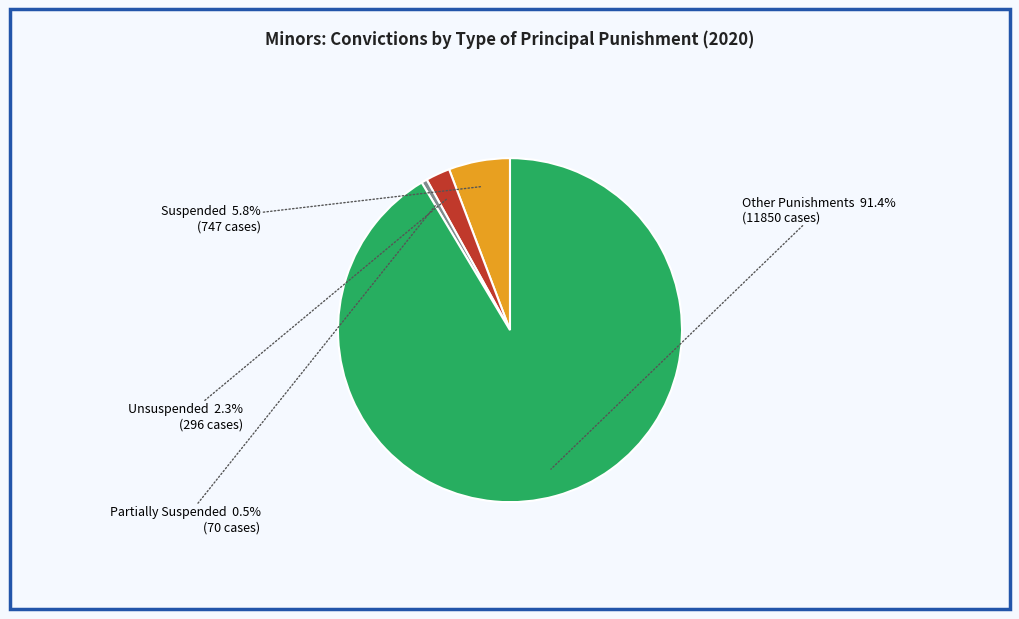

Does any single category account for the majority?

Yes